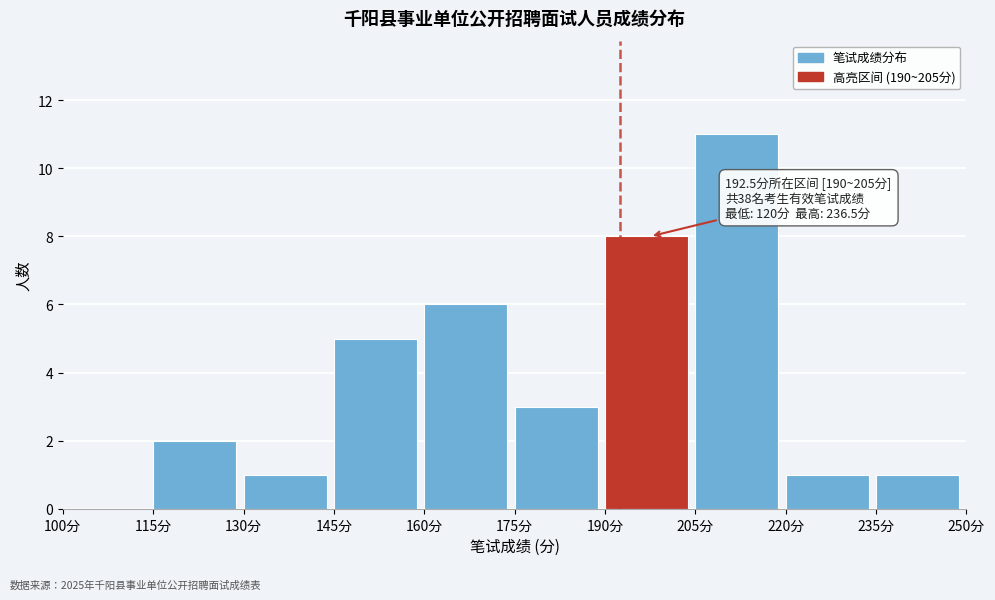

Which range on the x-axis has the tallest bar?

205 to 220